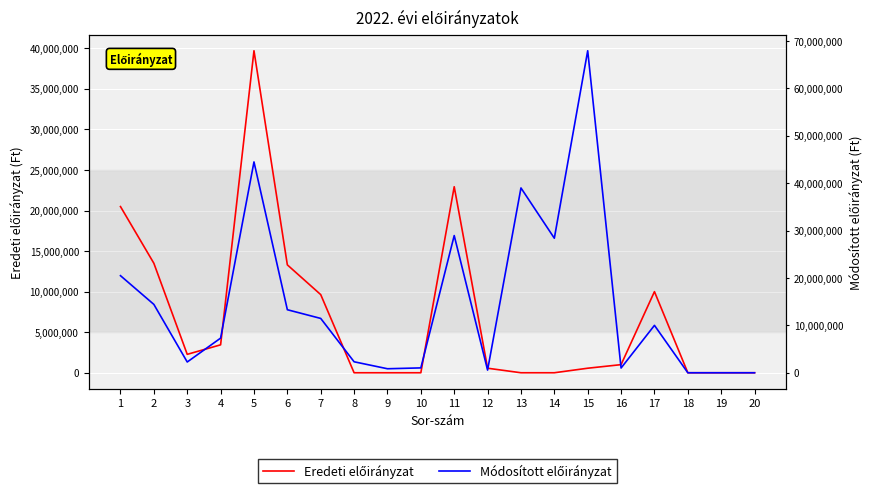

How many interior local peaks does the Eredeti előirányzat series have?

3